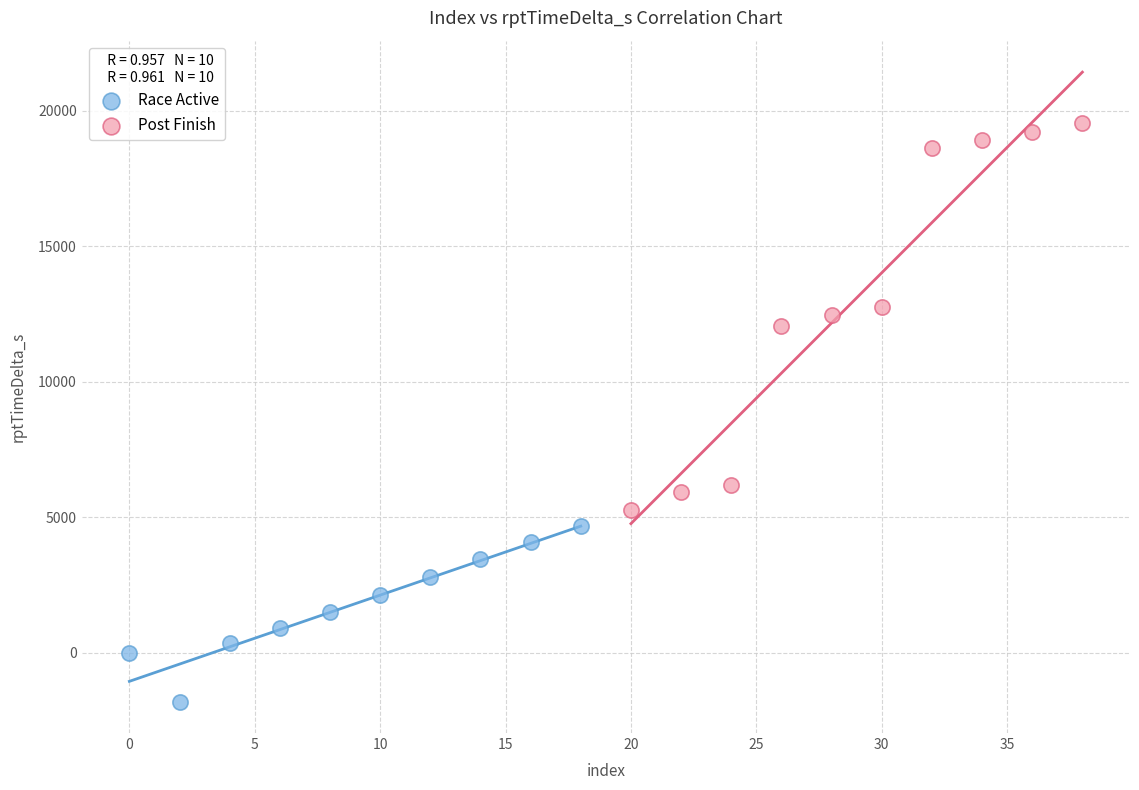

Which series reaches the minimum Y coordinate?

Race Active